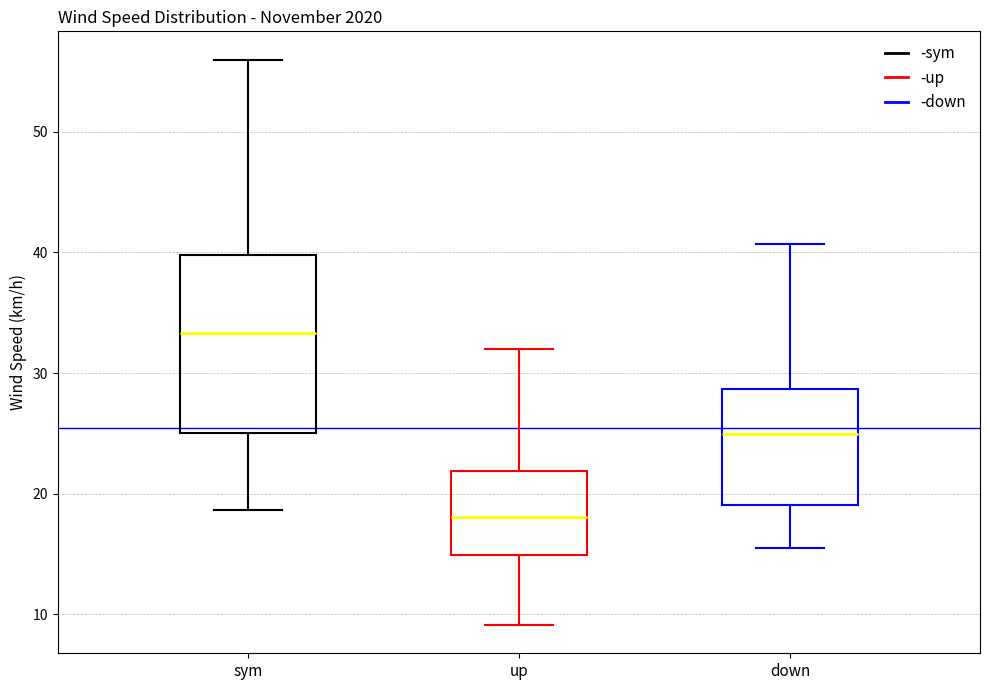

Reading left to right, transcribe this box plot: for each box, give where its median line is, the range the box spans, and where its two whiskers end, as read against the y-axis. The values are not printed on the chart, so give them approximately, as read against the axis.

sym: median 33, box 25 to 40, whiskers 19 to 56
up: median 18, box 15 to 22, whiskers 9 to 32
down: median 25, box 19 to 29, whiskers 16 to 41